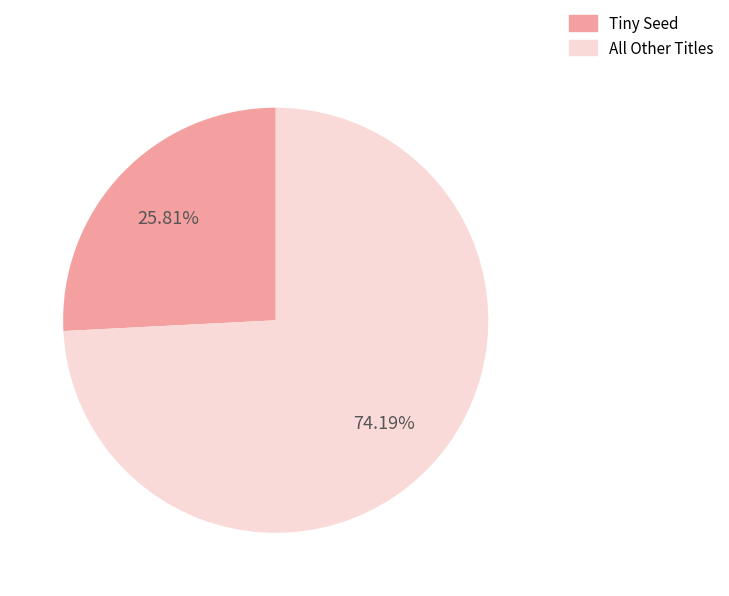

Combined, do Tiny Seed and All Other Titles account for over 50%?

Yes